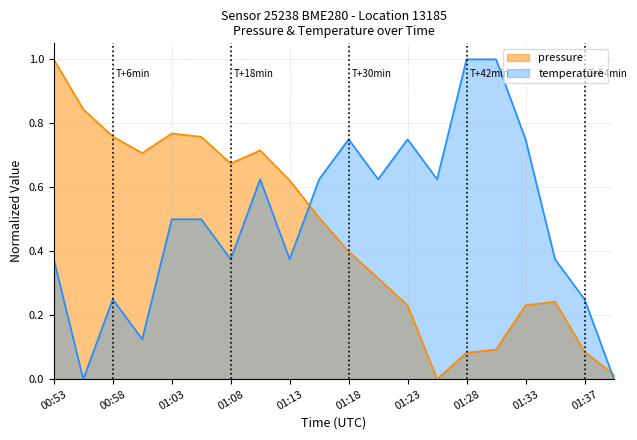

Read the pressure value at 00:53.

1.0